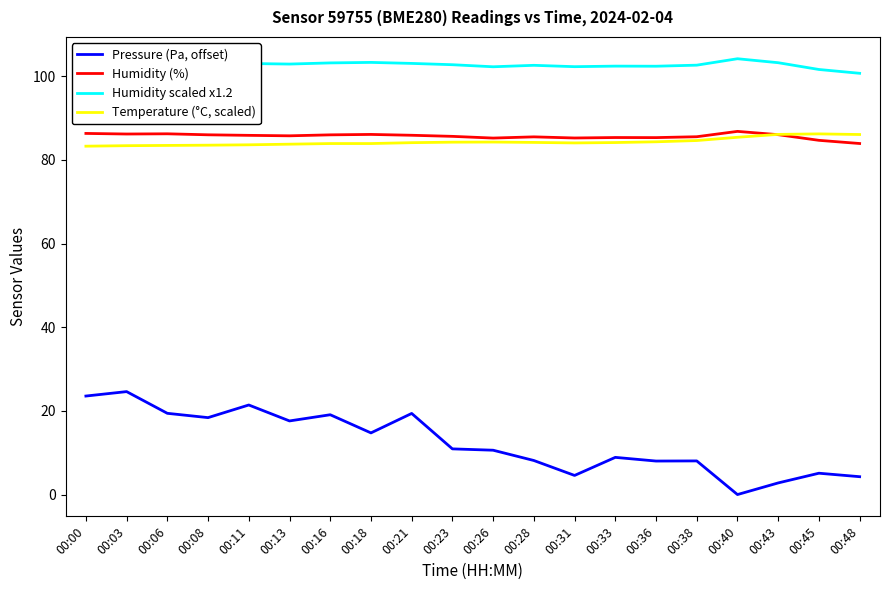

What is the average value of the Pressure (Pa, offset) series?

12.5